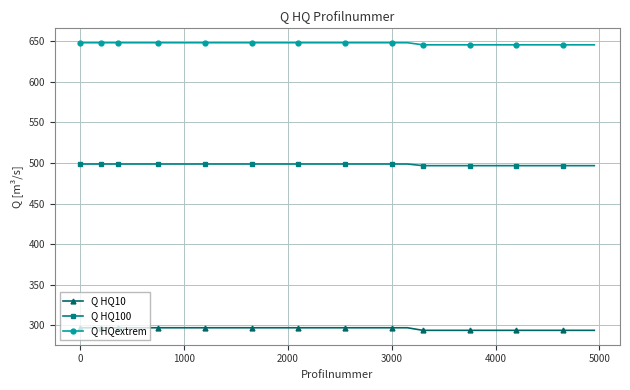

What is the difference between the maximum and minimum values in the Q HQ100 series?

2.0